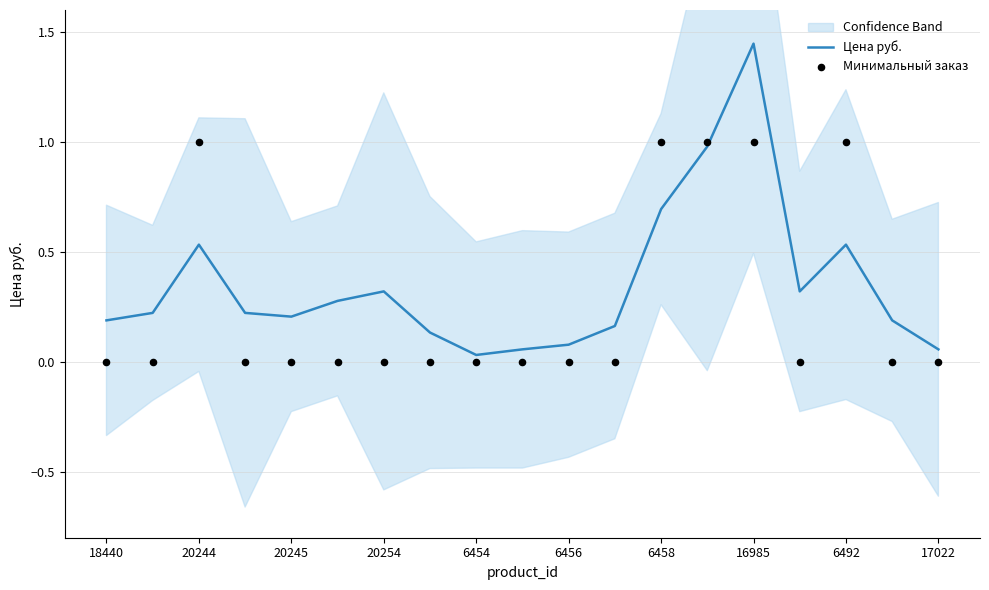

Which series has the largest total across all categories?

Цена руб.